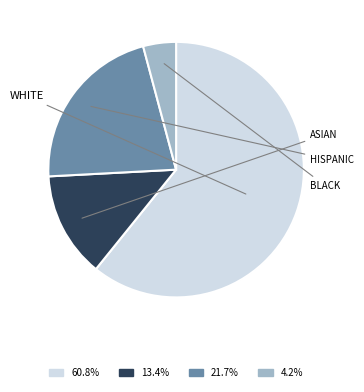

Does any single category account for the majority?

Yes